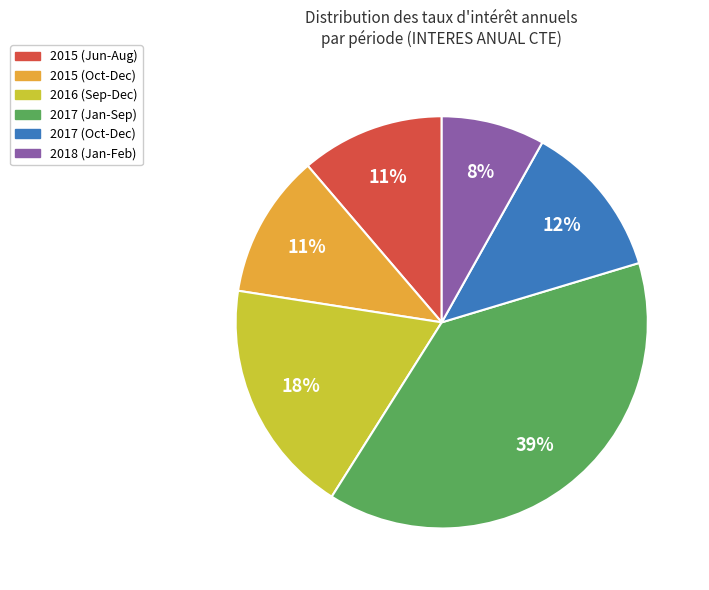

To the nearest percent, what is the average slice percentage?

17%